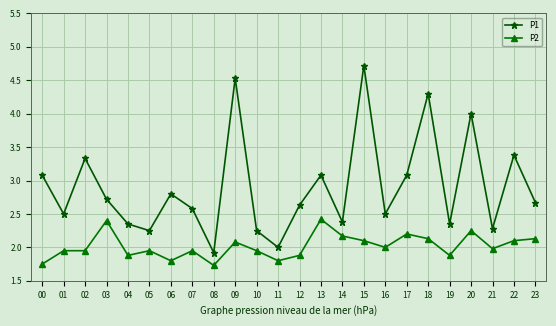

At which label does P1 reach its minimum?

08